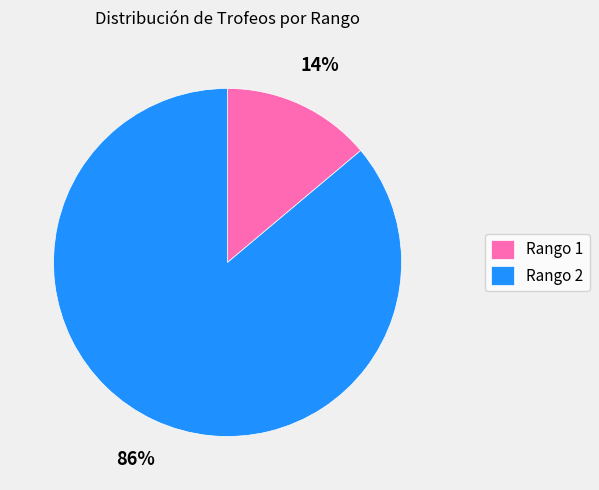

How many segments does this pie chart have?

2